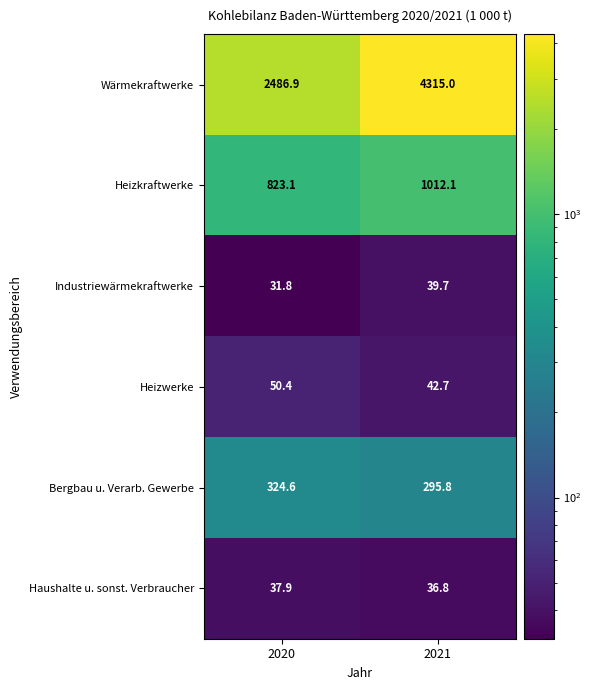

What is the greatest value displayed?

4315.0